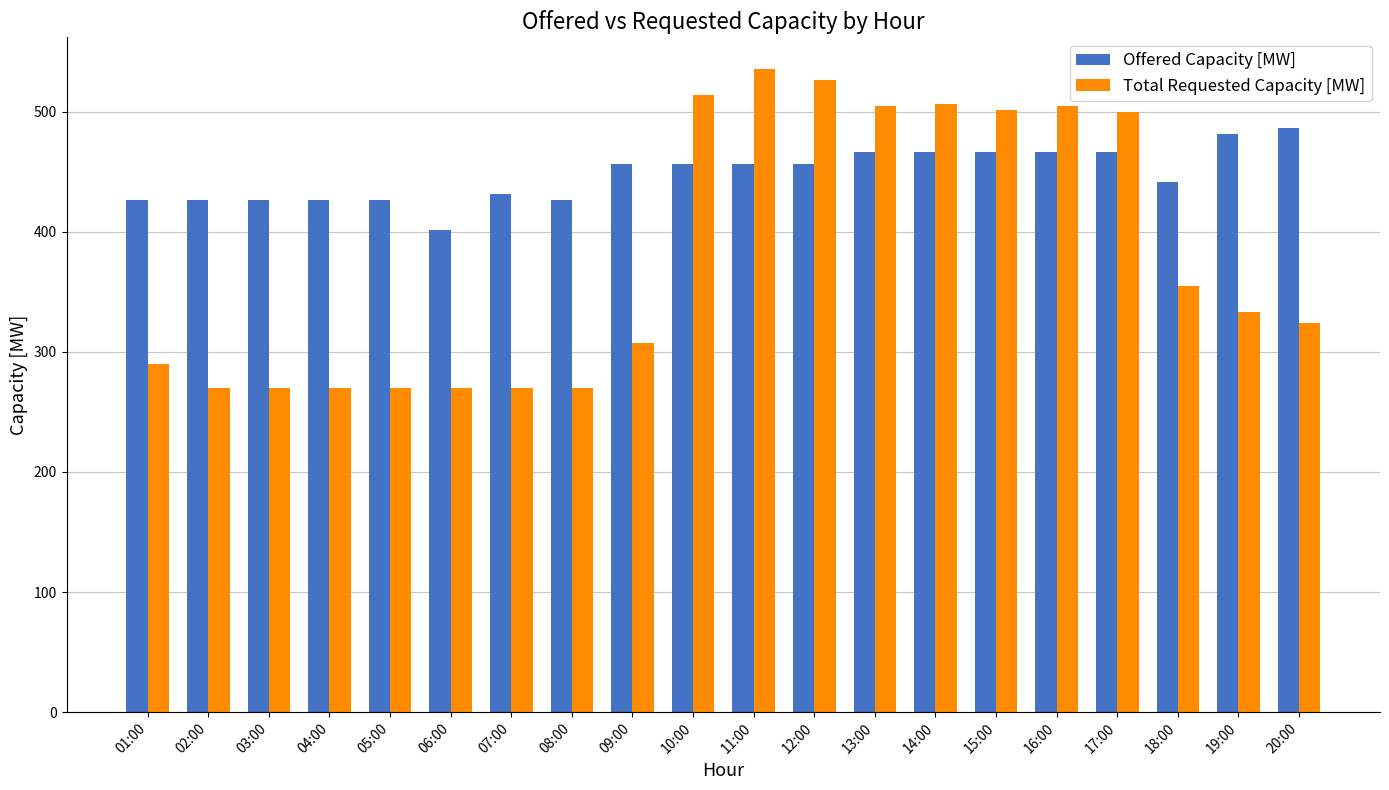

What is the sum of all Total Requested Capacity [MW] values?

7591